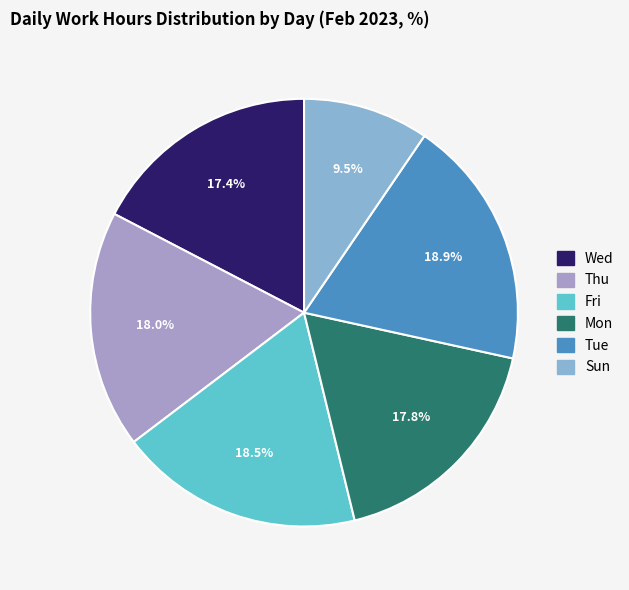

Approximately how many times larger is the value at Sun compared to Tue?

0.5